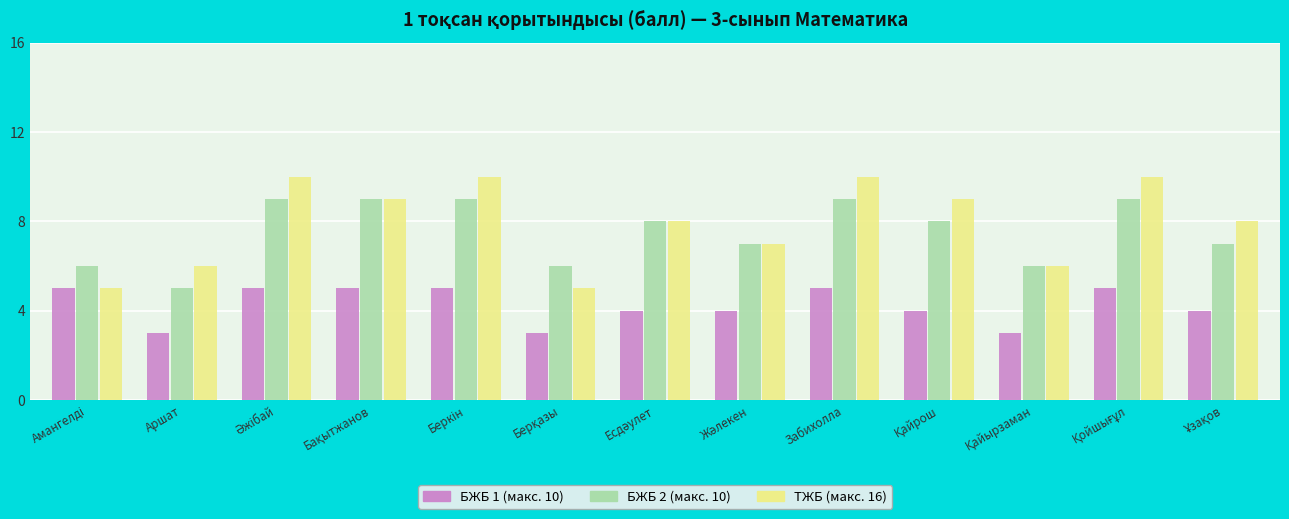

What is the total value across all series at Забихолла?

24